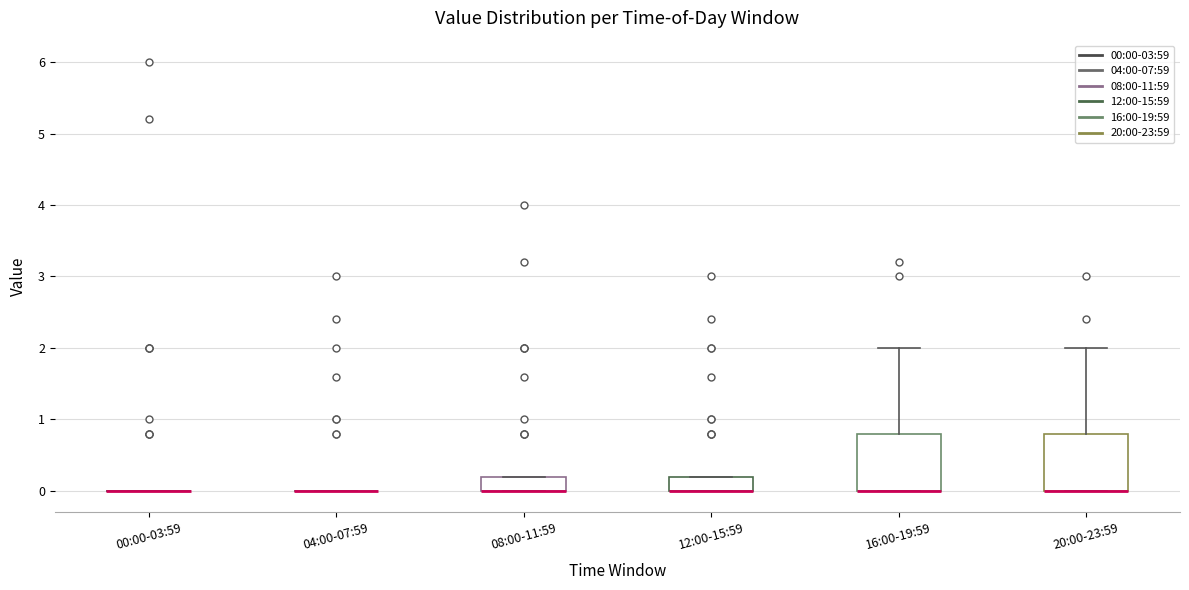

Where is the upper edge of the box for 20:00-23:59 on the y-axis? The values are not printed on the chart, so give them approximately, as read against the axis.

0.8